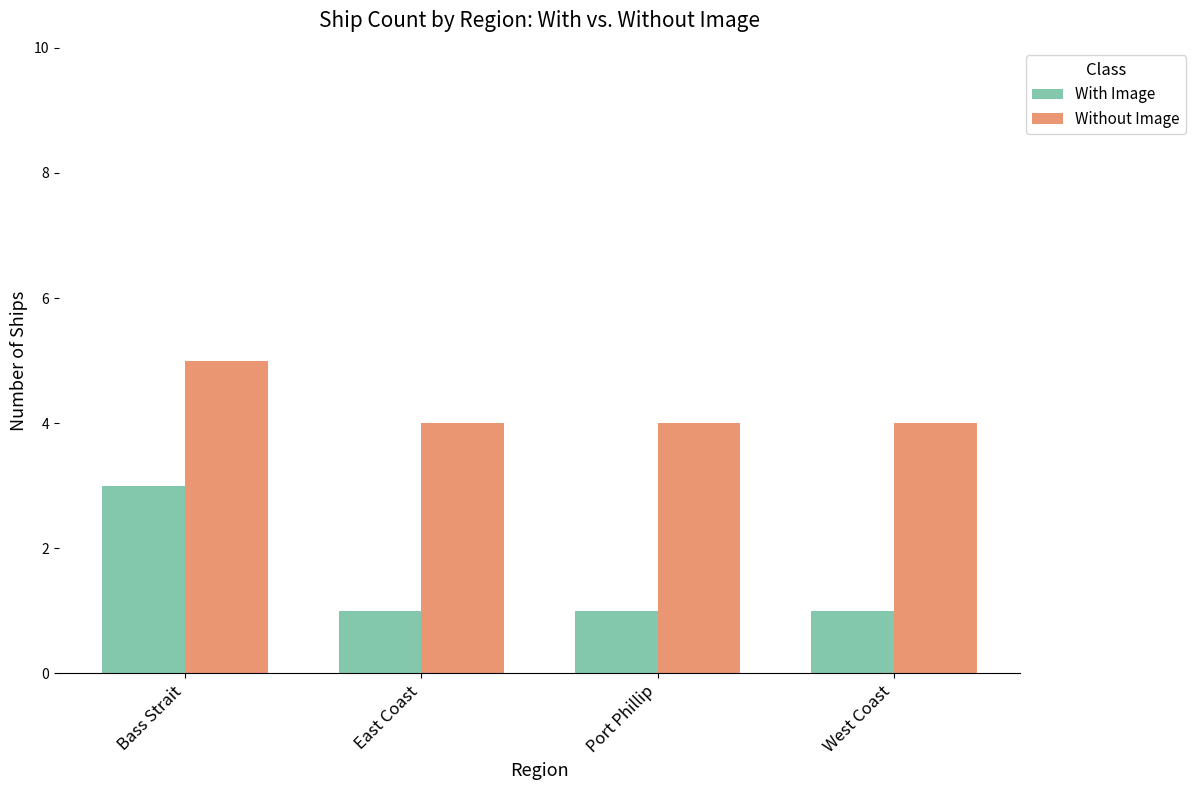

True or false: With Image has a value of 0 at Port Phillip.

False